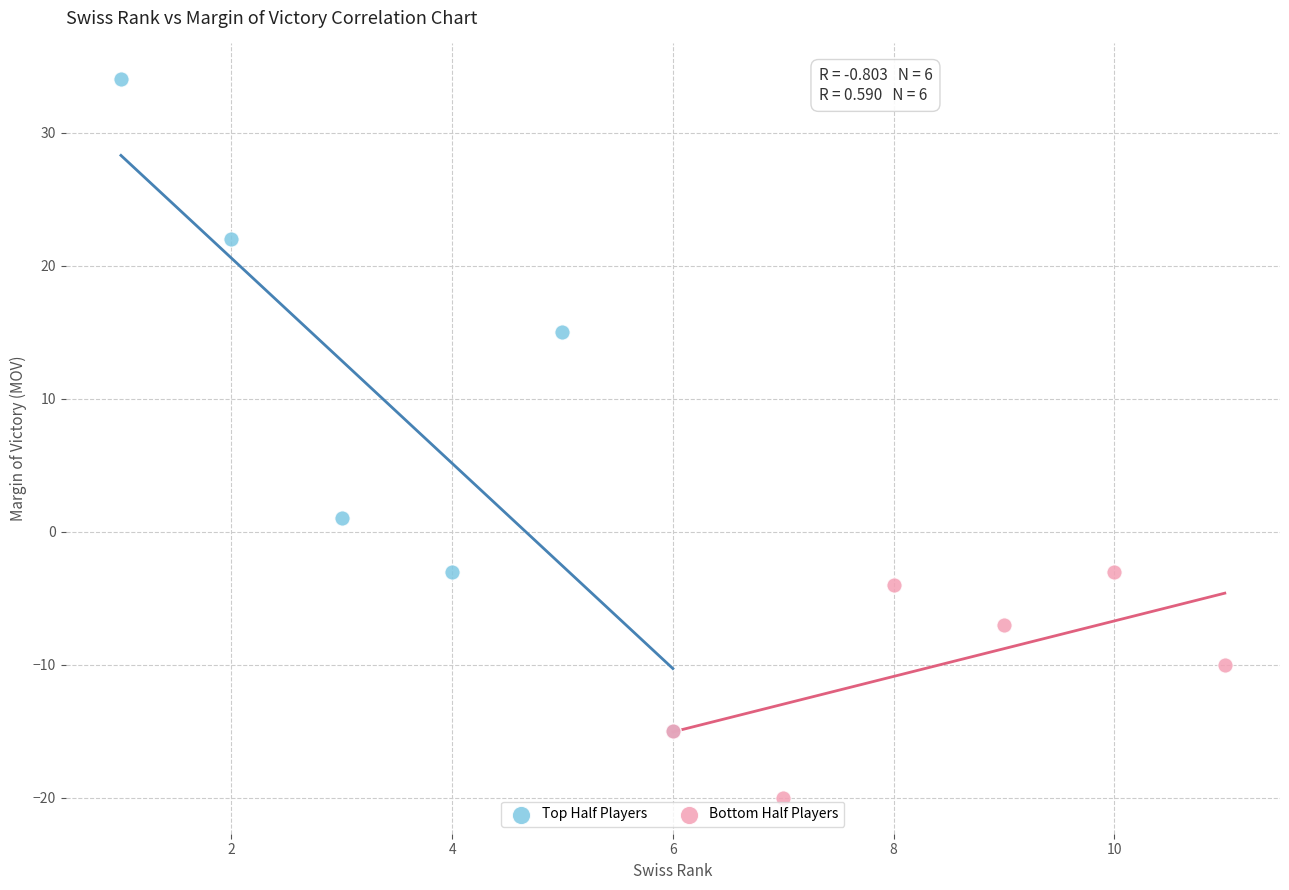

Which series has the widest spread of Y values?

Top Half Players